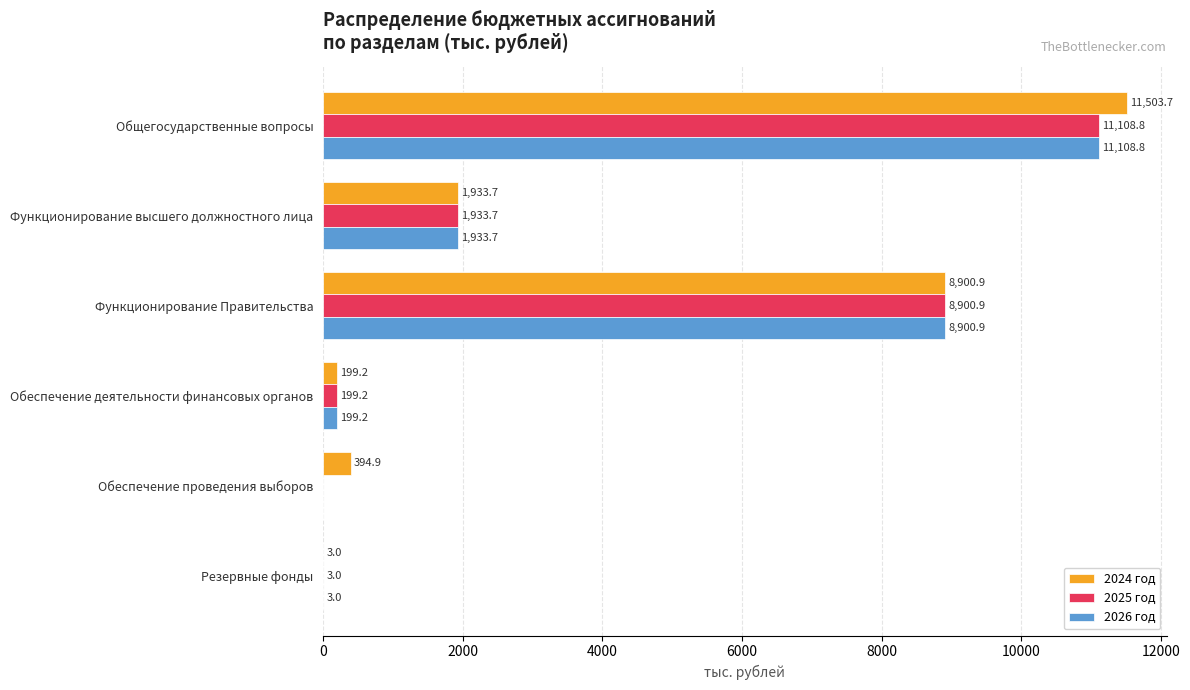

What is the sum of all 2025 год values?

22145.6